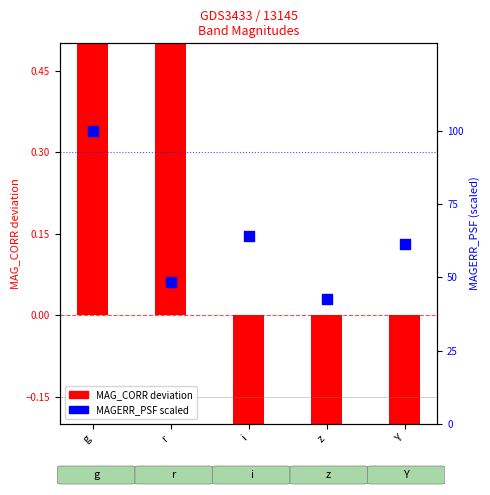

What is the total value across all series at Y?

60.4